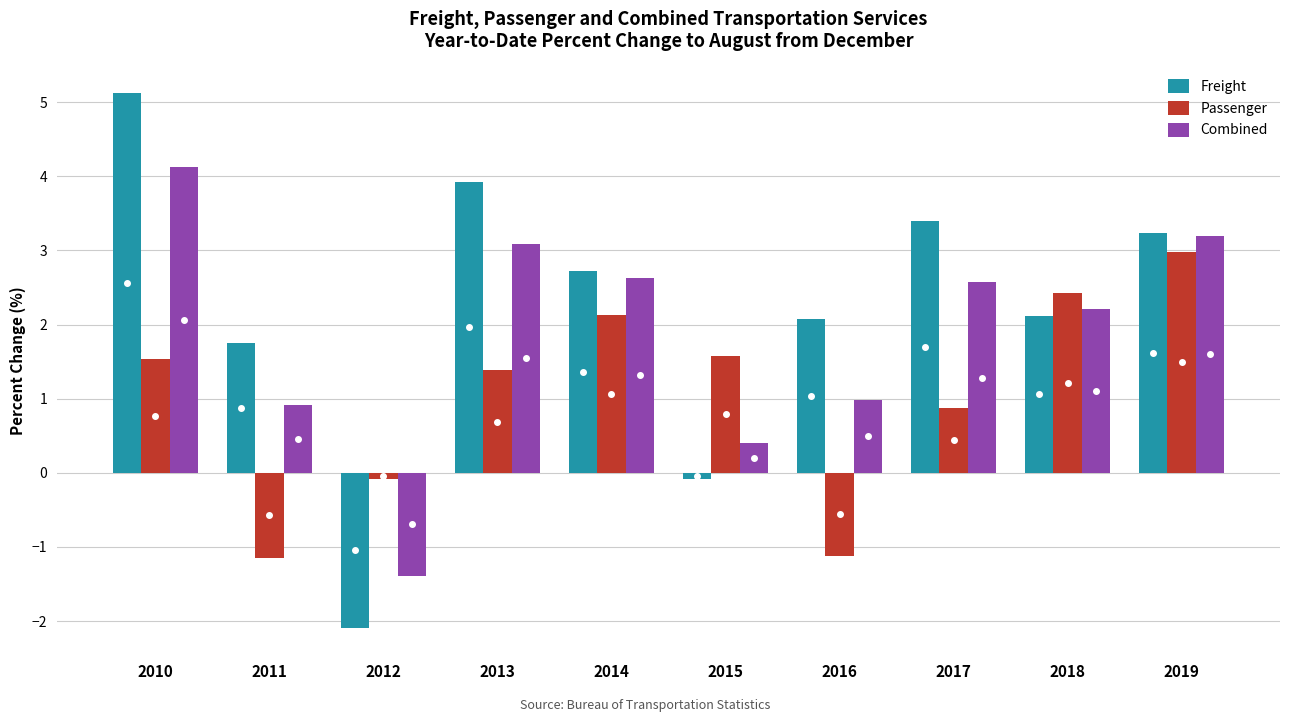

The Passenger series shows -1.9 at 2011. True or false?

False